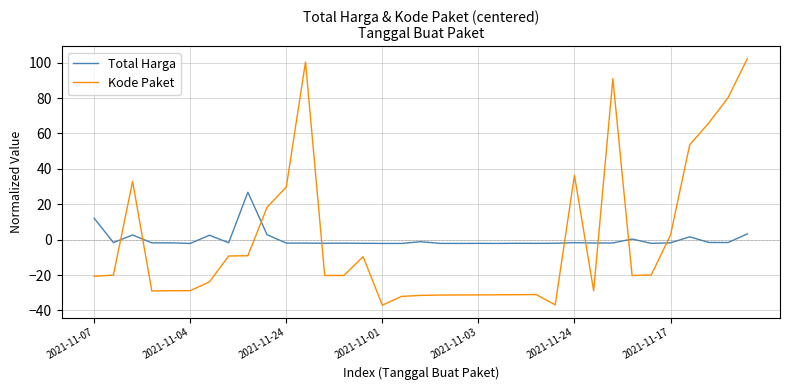

What is the difference between the maximum and minimum values in the Kode Paket series?

139.4